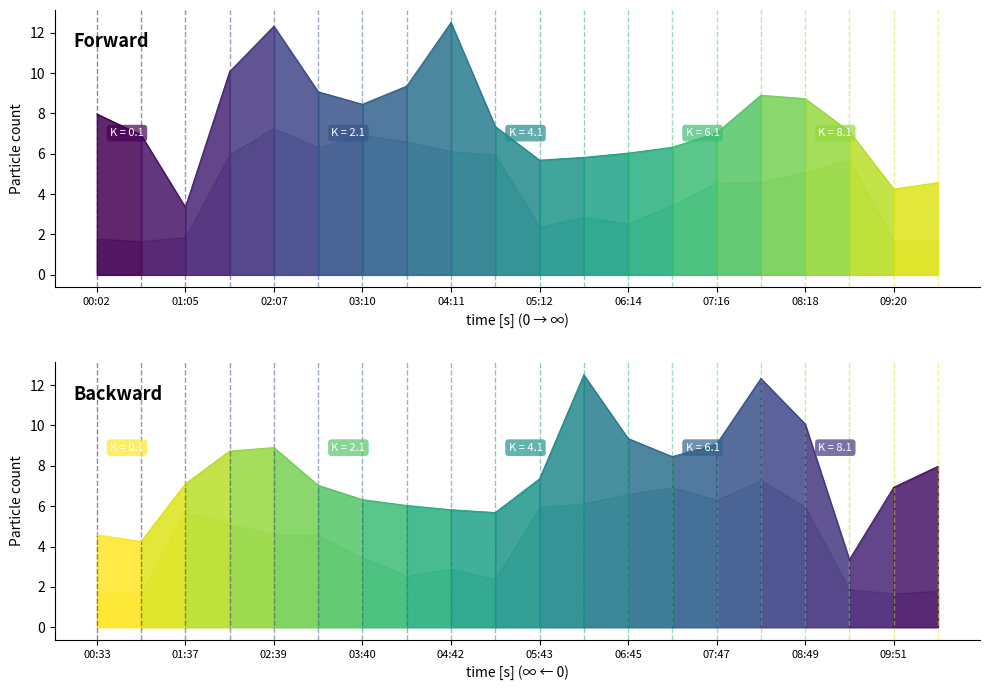

Reading left to right, extract all data points from this chart.

SDS_P1: 00:02=8.0	00:33=6.9	01:05=3.4	01:37=10.1	02:07=12.3	02:39=9.1	03:10=8.4	03:40=9.3	04:11=12.5	04:42=7.3	05:12=5.7	05:43=5.8	06:14=6.0	06:45=6.3	07:16=7.0	07:47=8.9	08:18=8.7	08:49=7.1	09:20=4.2	09:51=4.6
SDS_P2: 00:02=1.8	00:33=1.7	01:05=1.9	01:37=6.0	02:07=7.3	02:39=6.3	03:10=6.9	03:40=6.6	04:11=6.1	04:42=6.0	05:12=2.4	05:43=2.9	06:14=2.5	06:45=3.5	07:16=4.6	07:47=4.6	08:18=5.1	08:49=5.7	09:20=1.7	09:51=1.7